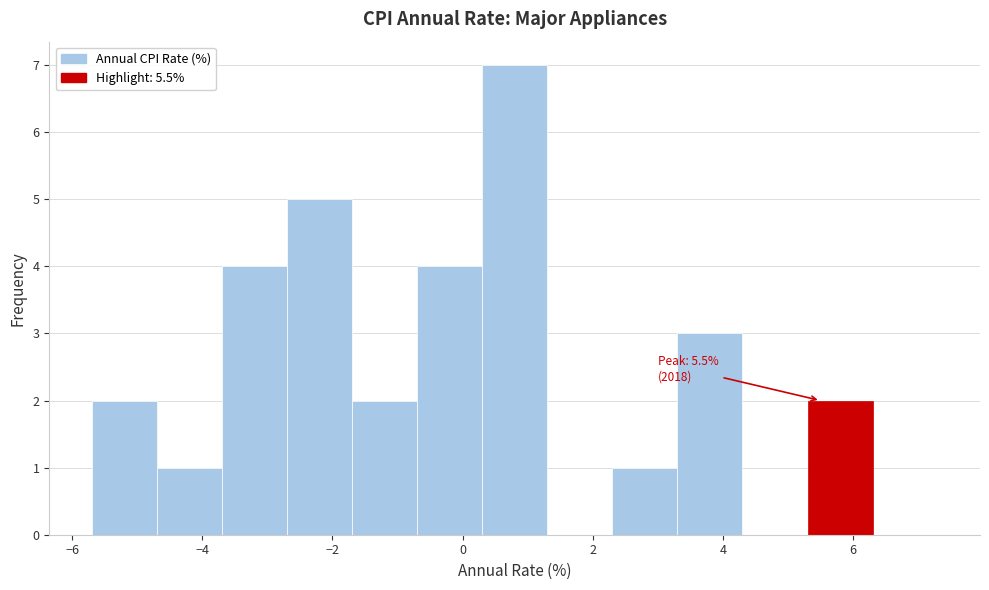

Which range on the x-axis has the tallest bar?

0.3 to 1.3